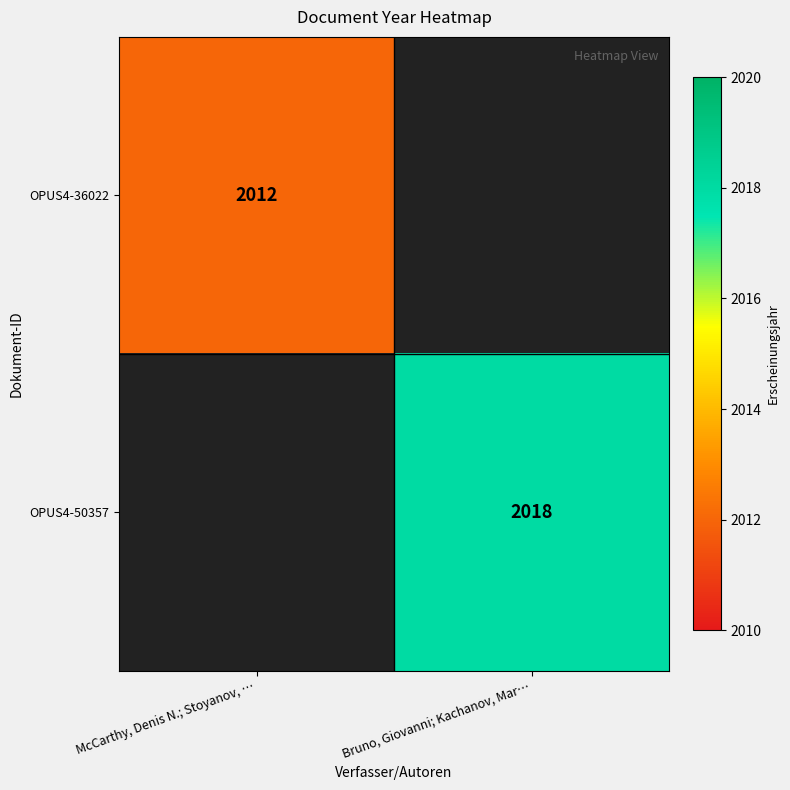

The OPUS4-36022 series shows 2012 at McCarthy, Denis N.; Stoyanov, …. True or false?

True